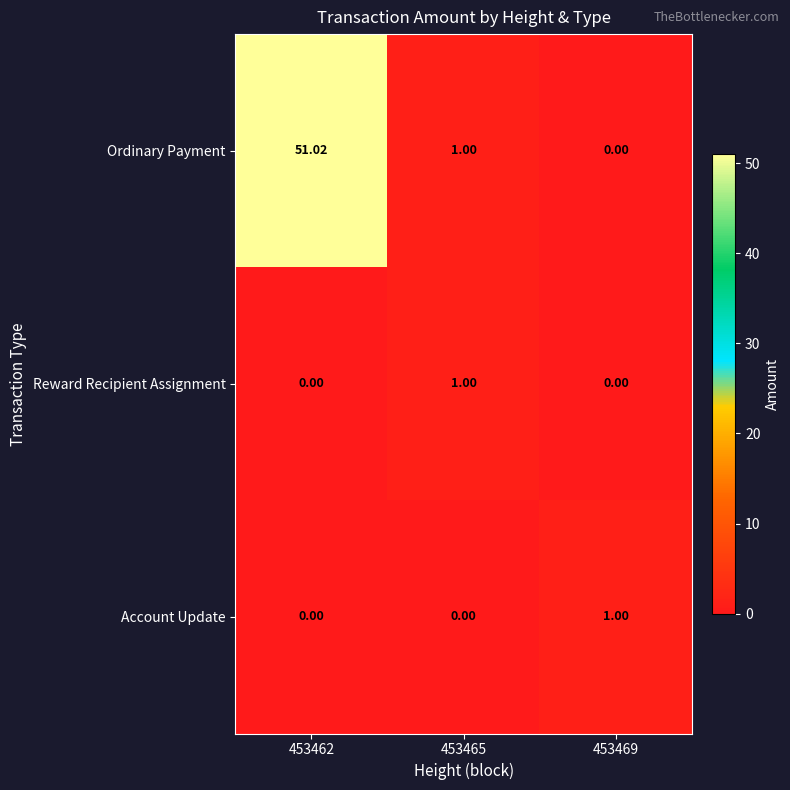

Which series has the largest range (max minus min)?

Ordinary Payment